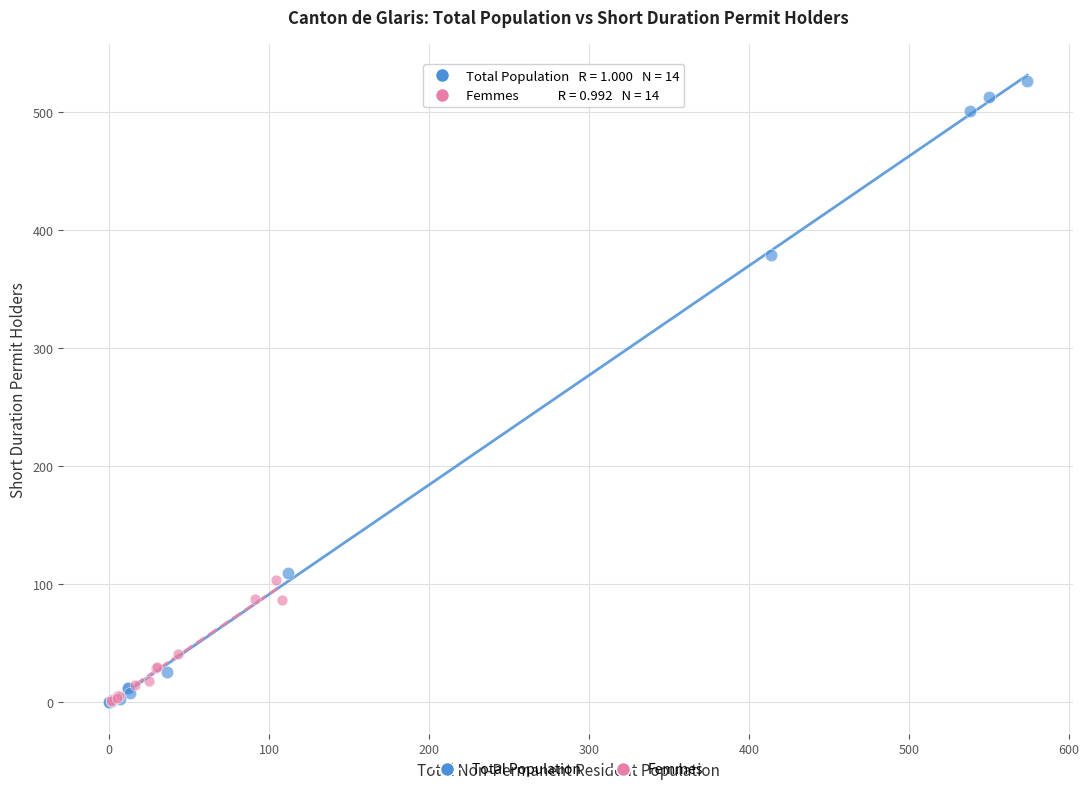

Which series reaches the maximum Y coordinate?

Total Population